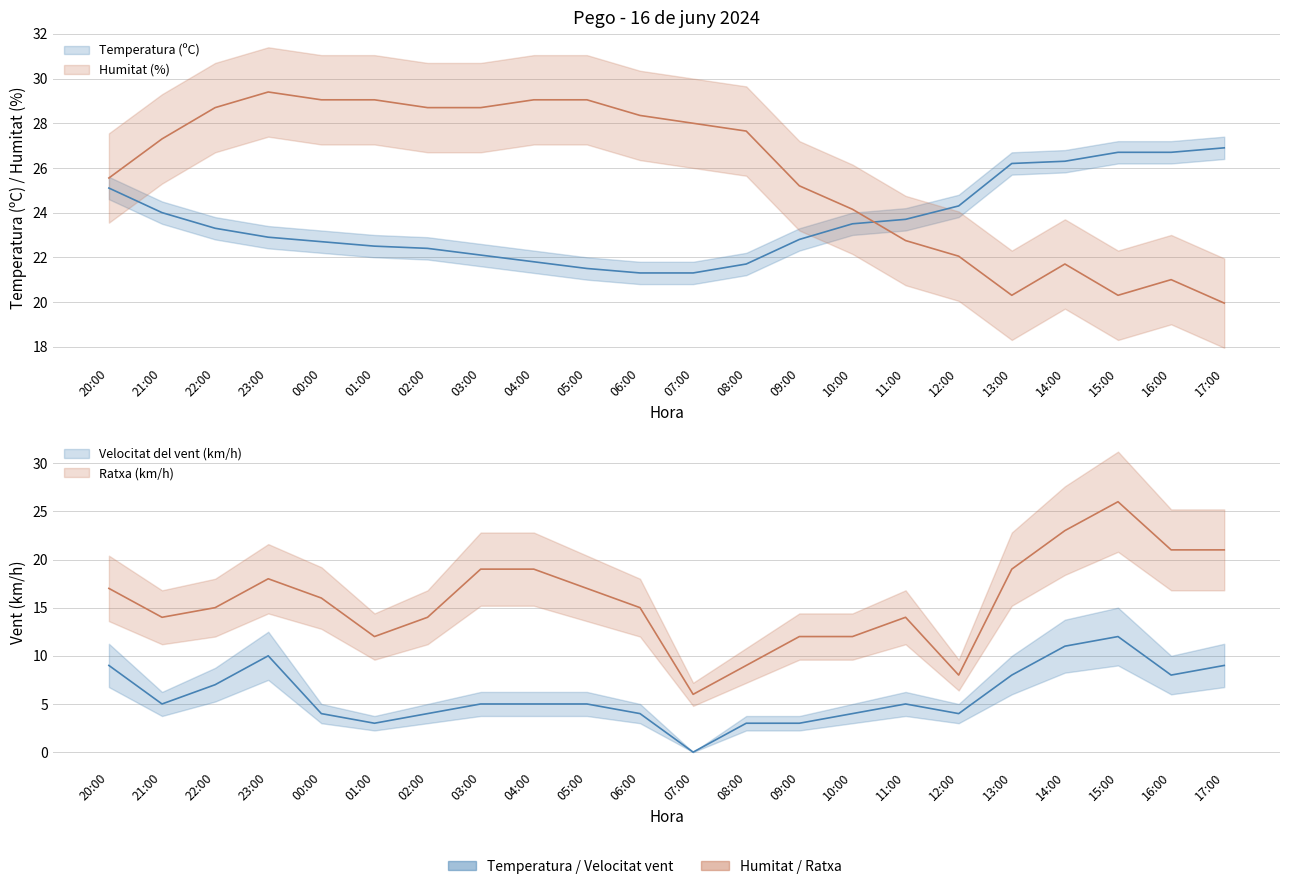

What is the maximum value shown in the chart?

29.4